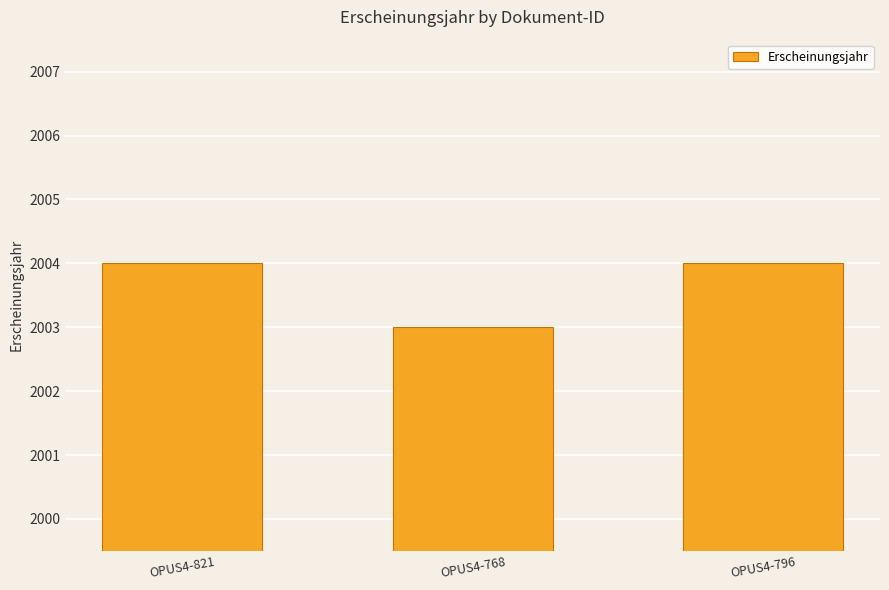

Reading left to right, what are all the values shown in this chart?

2004	2003	2004